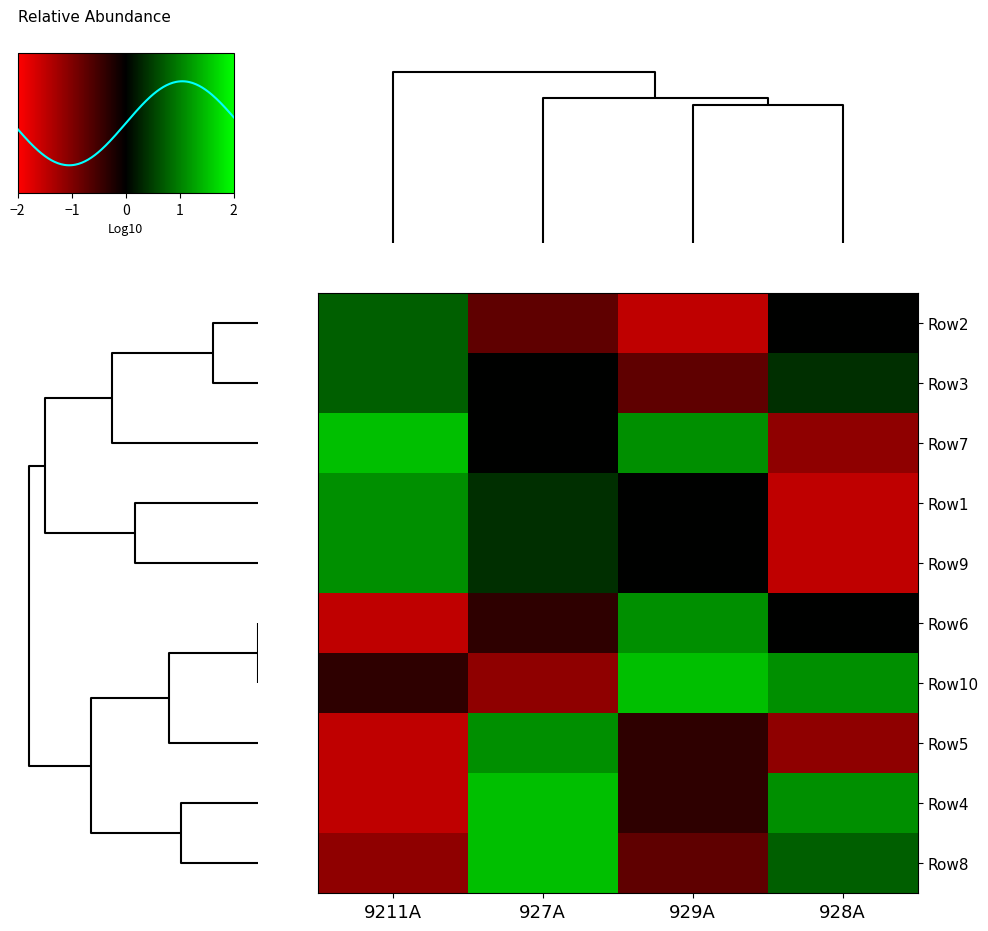

What is the average value of the Row4 series?

0.2